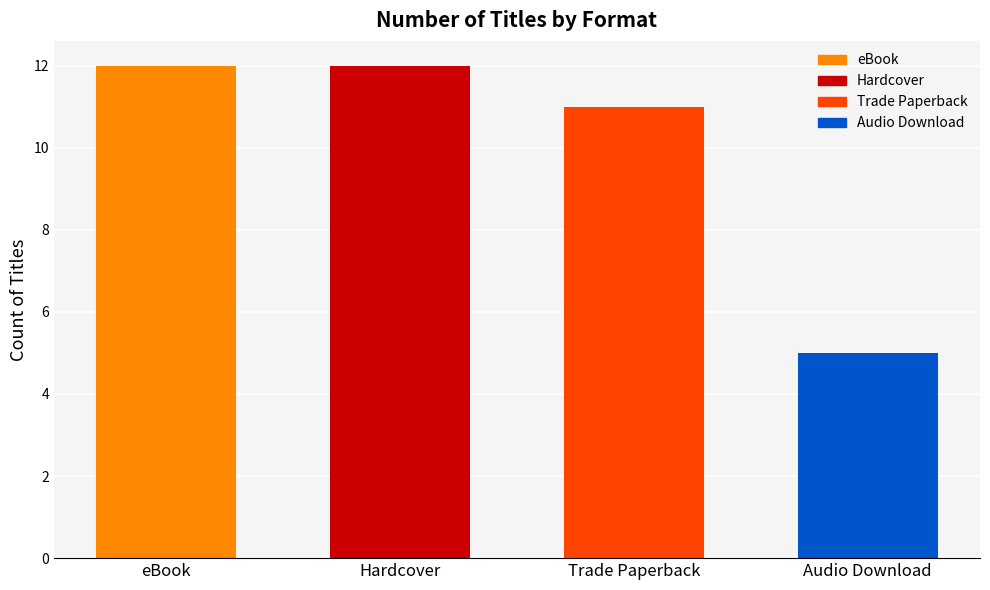

What is the difference between the maximum and minimum values?

7